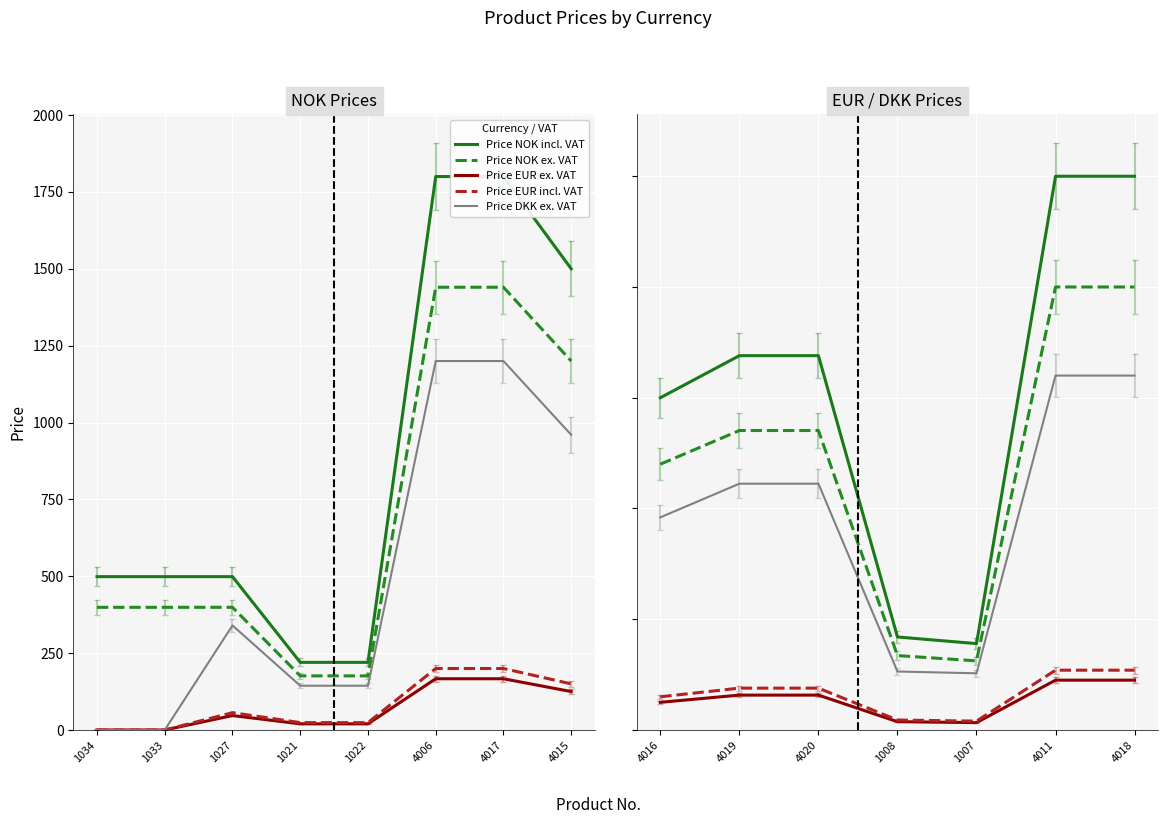

How many lines are shown in the chart?

5